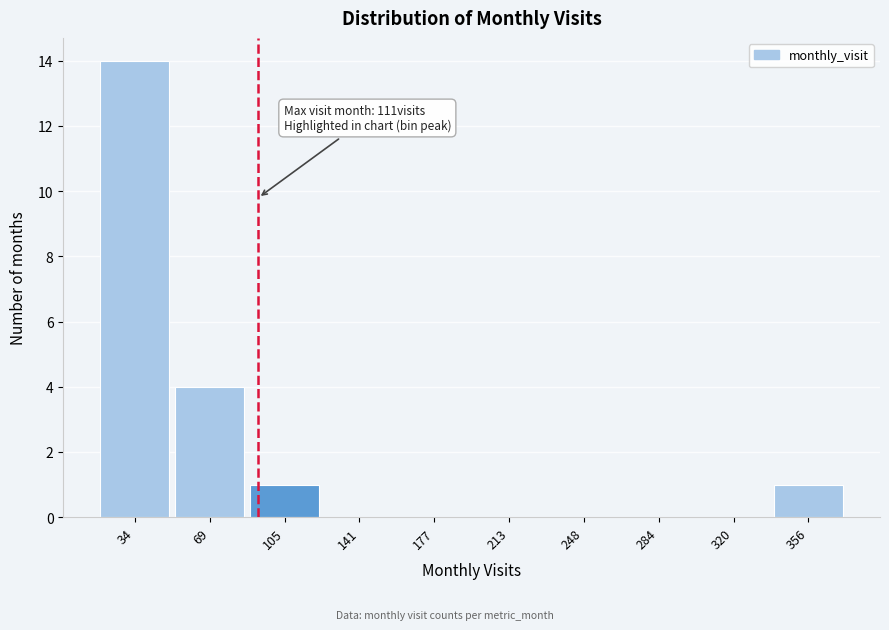

Reading left to right, what are all the values shown in this chart?

34=14	69=4	105=1	141=0	177=0	213=0	248=0	284=0	320=0	356=1